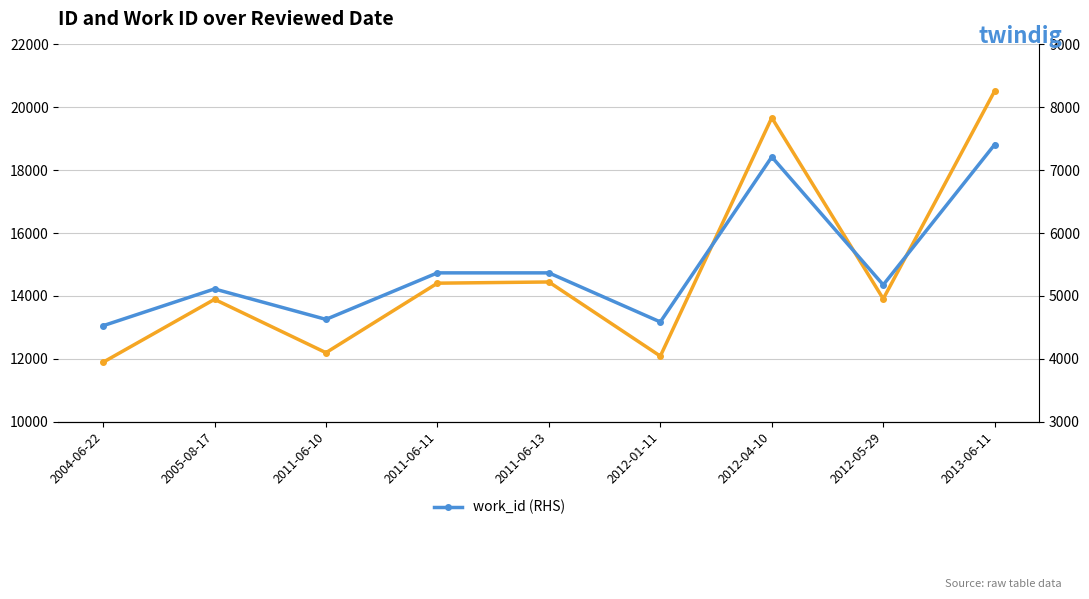

What is the approximate value of work_id (RHS) at 2004-06-22, to the nearest 50?

4500